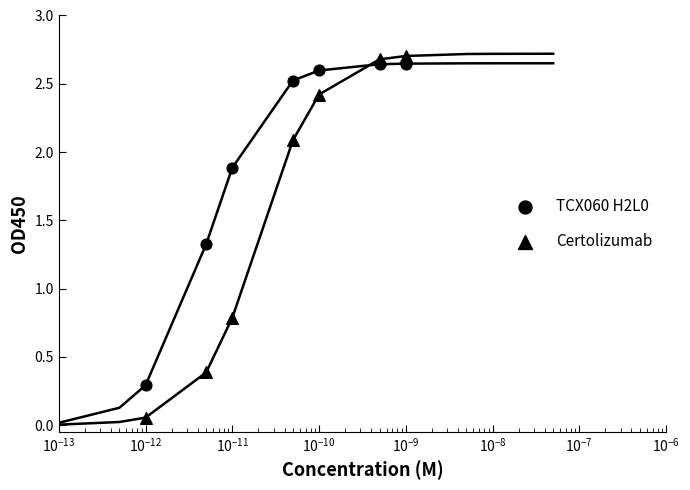

At which category is the sum across all series the highest?

$\mathdefault{10^{-8}}$